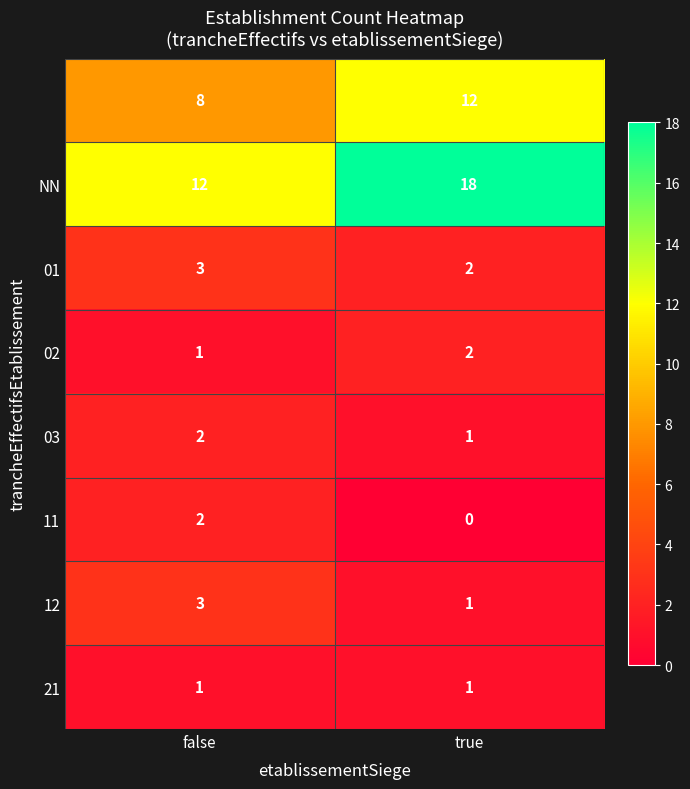

What is the difference between the highest and lowest values at false?

11